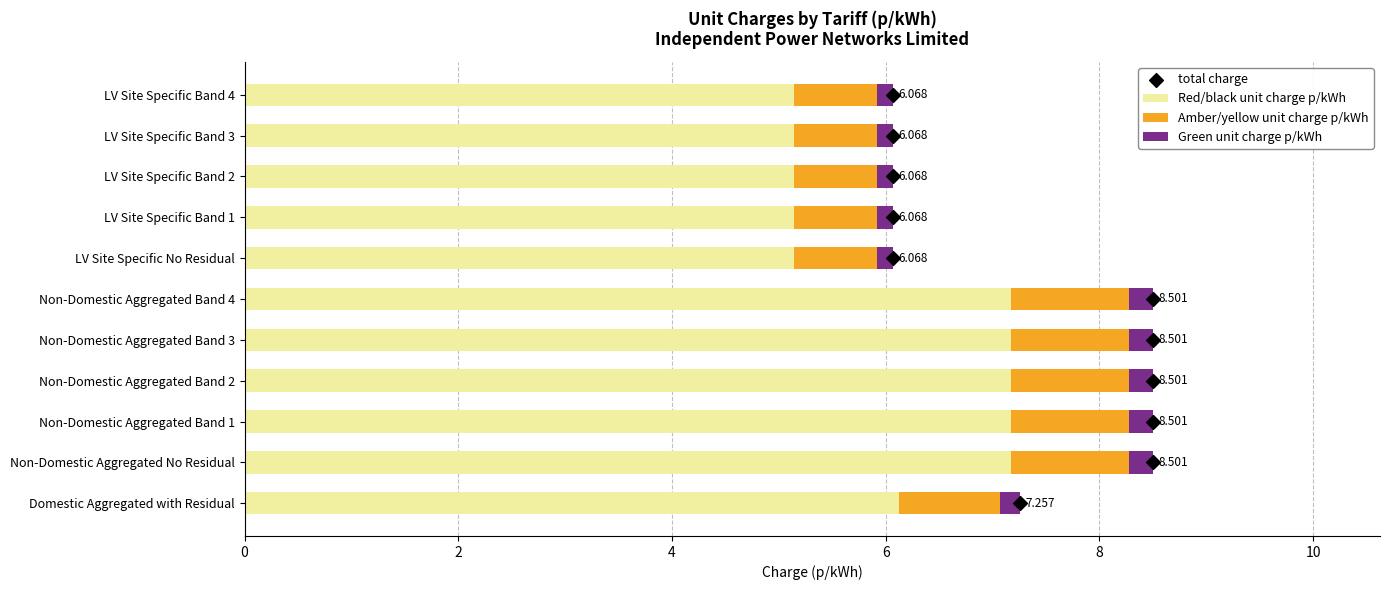

What are all the series names shown in the legend?

Red/black unit charge p/kWh, Amber/yellow unit charge p/kWh, Green unit charge p/kWh, total charge